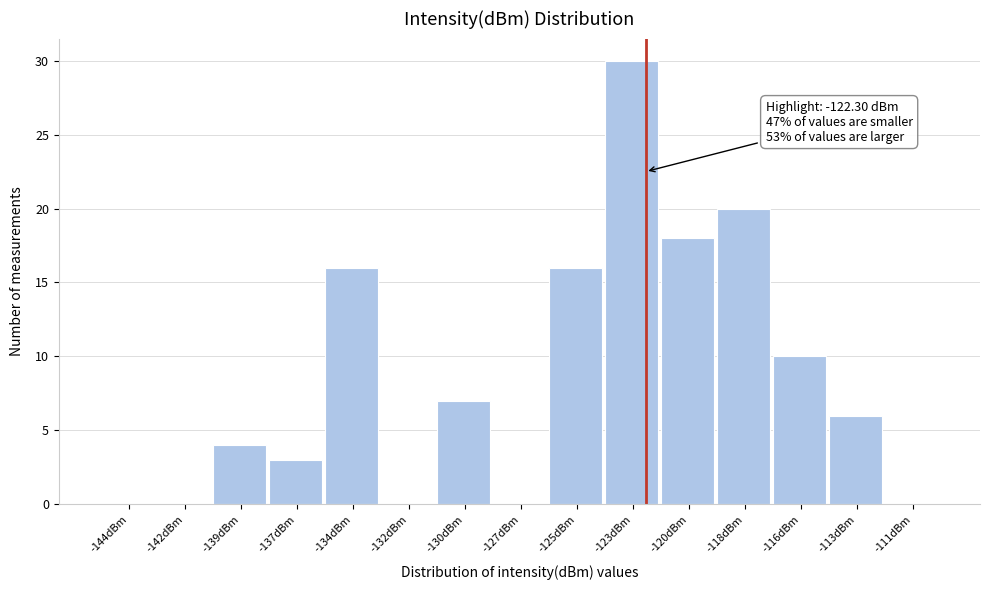

Reading right to left, list all the values displayed in this chart.

-111dBm=0	-113dBm=6	-116dBm=10	-118dBm=20	-120dBm=18	-123dBm=30	-125dBm=16	-127dBm=0	-130dBm=7	-132dBm=0	-134dBm=16	-137dBm=3	-139dBm=4	-142dBm=0	-144dBm=0